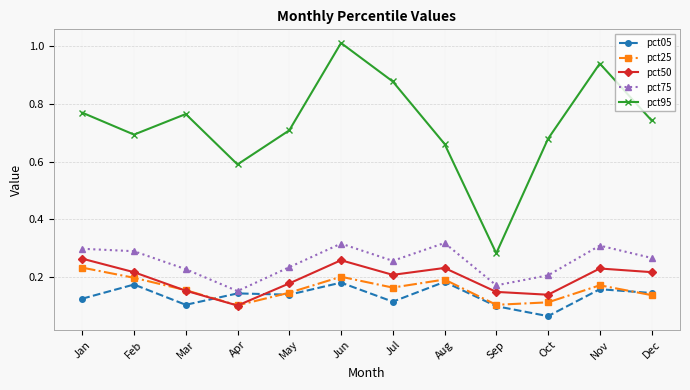

True or false: pct95 and pct05 intersect in this chart.

False